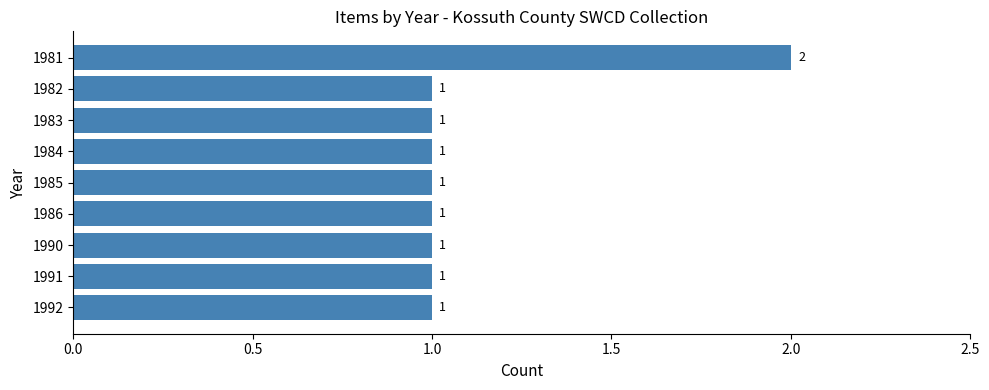

What is the sum of all values?

10